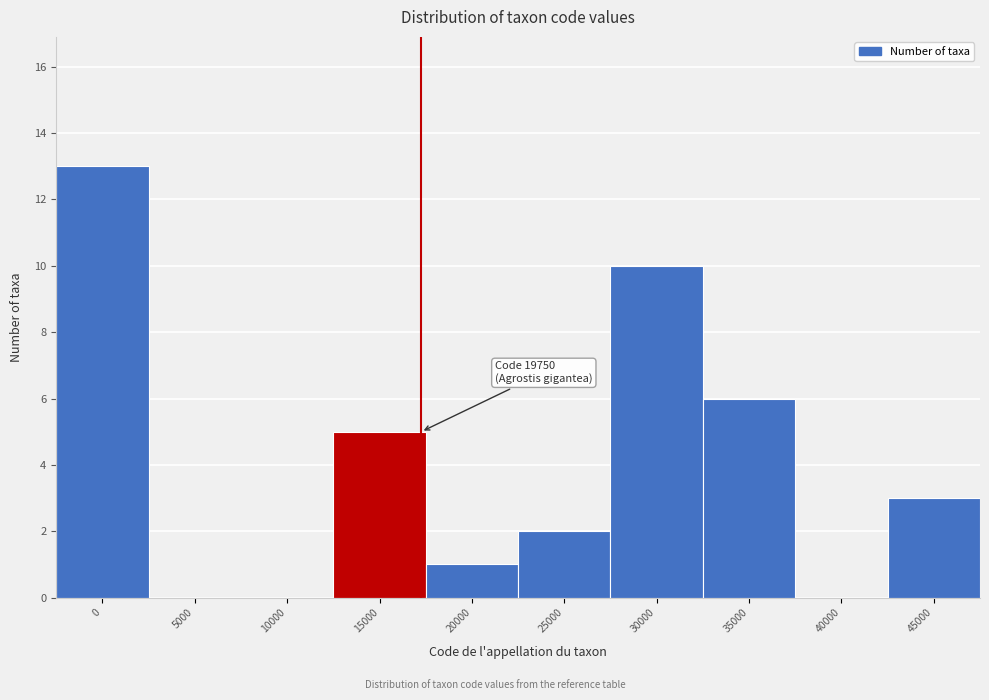

Reading left to right, transcribe all the data shown in this chart.

0=13	5000=0	10000=0	15000=5	20000=1	25000=2	30000=10	35000=6	40000=0	45000=3